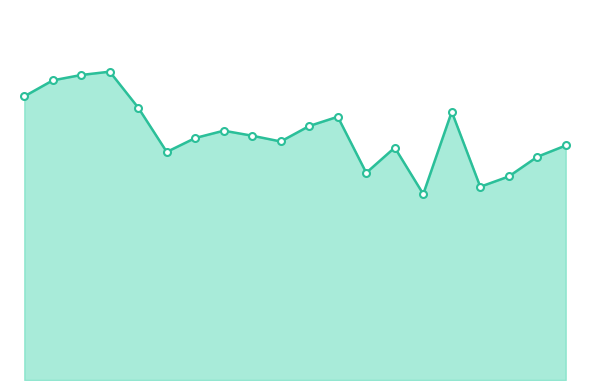

Does the chart have visible grid lines?

No